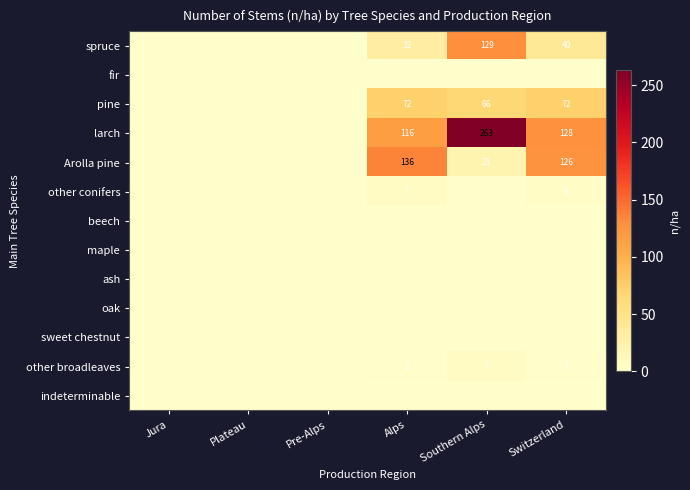

Which has a higher value, Switzerland or Pre-Alps?

Switzerland